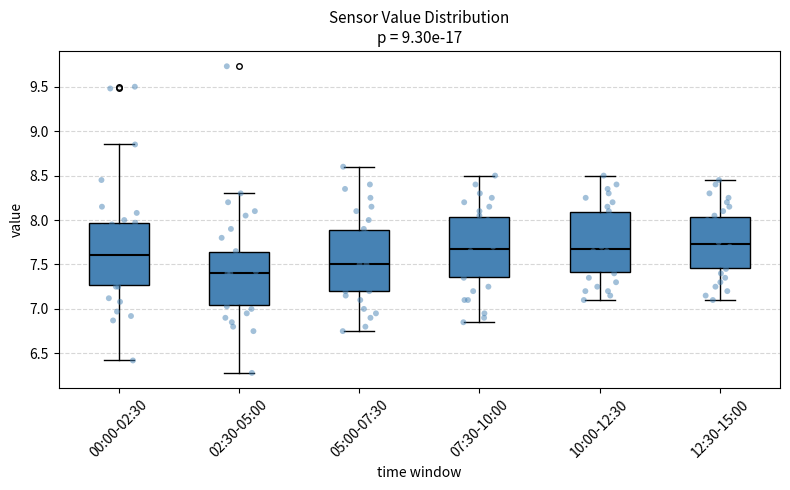

Which box has the lowest median line?

02:30-05:00